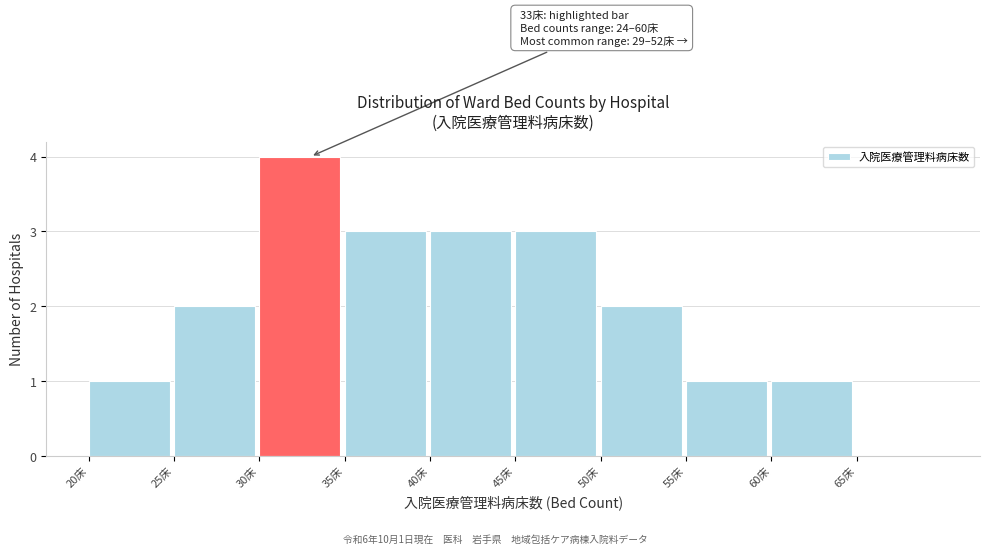

Which range on the x-axis has the tallest bar?

30 to 35